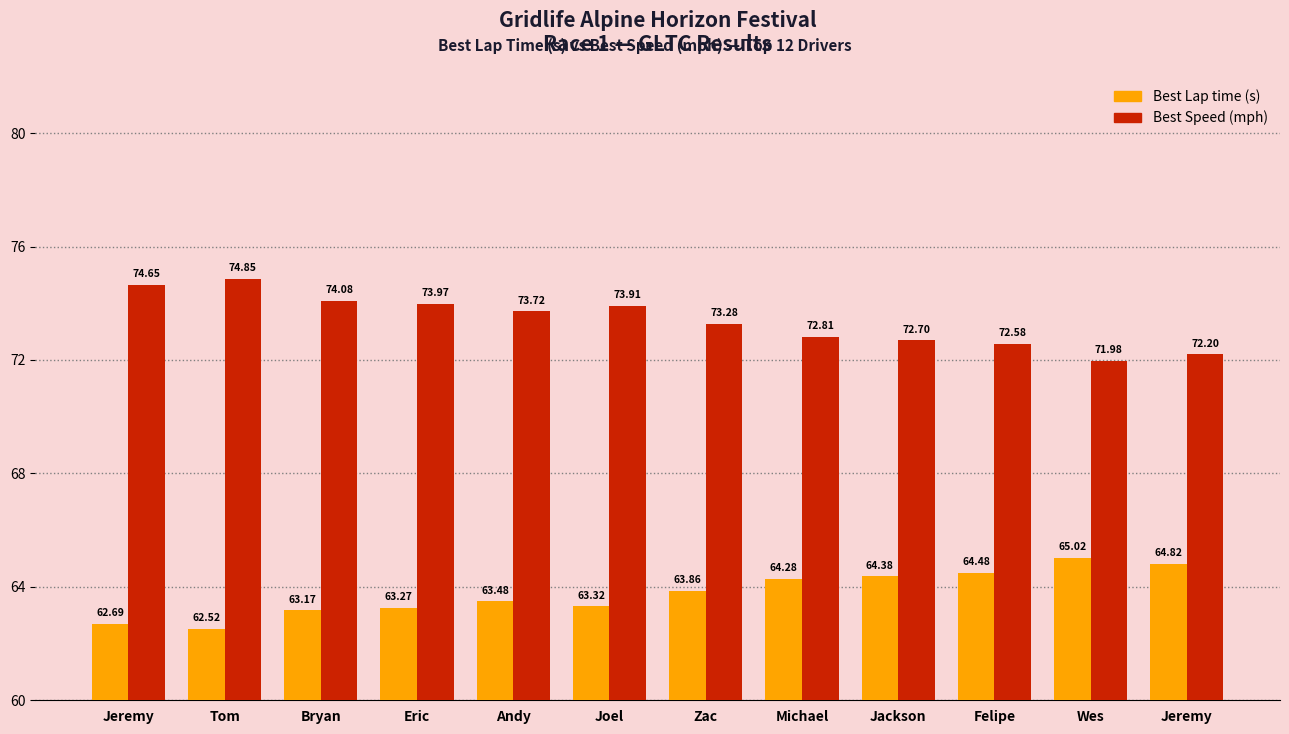

True or false: Best Lap time has a value of 13.3 at Wes.

False